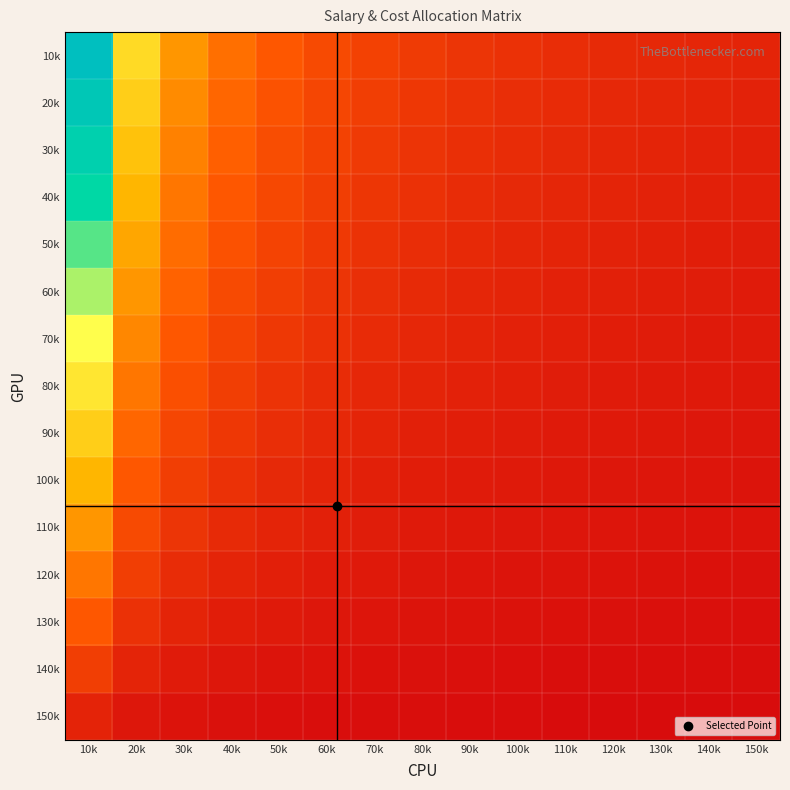

List the series in order of their peak value, highest first.

10k, 20k, 30k, 40k, 50k, 60k, 70k, 80k, 90k, 100k, 110k, 120k, 130k, 140k, 150k